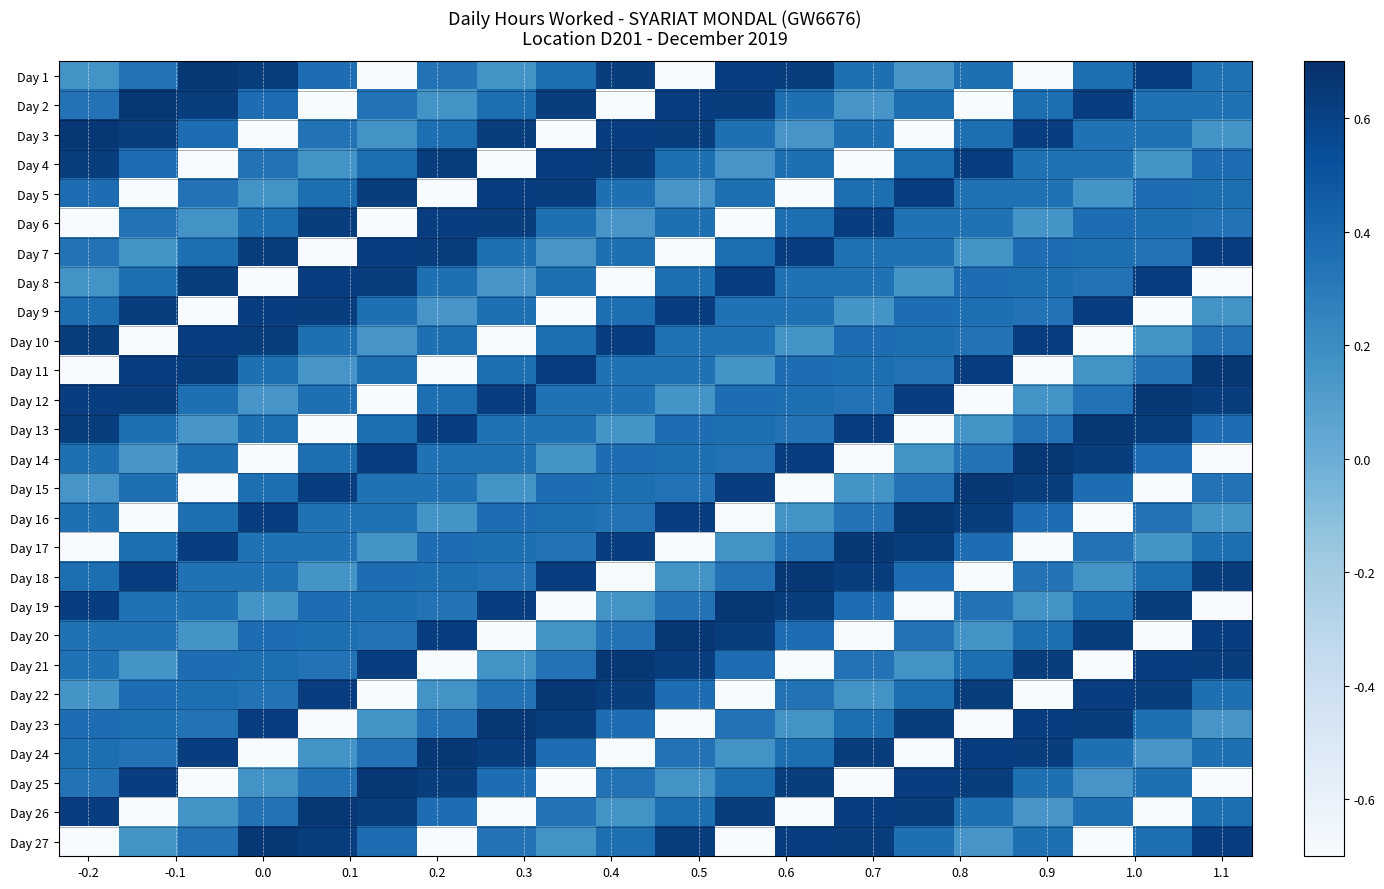

Count the number of data series in this chart.

27